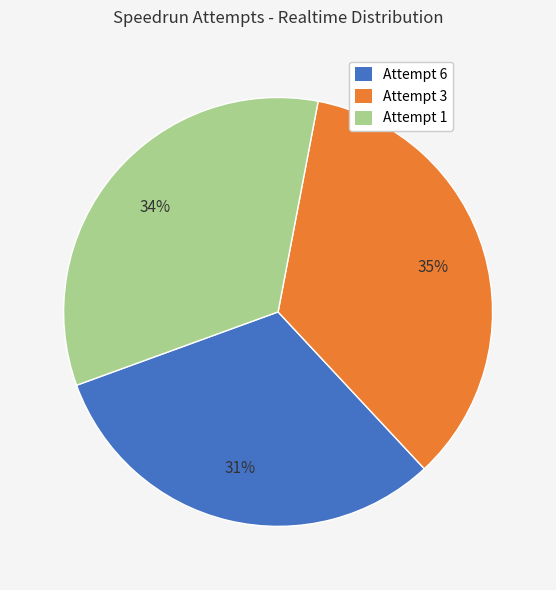

Count the number of slices in the pie.

3